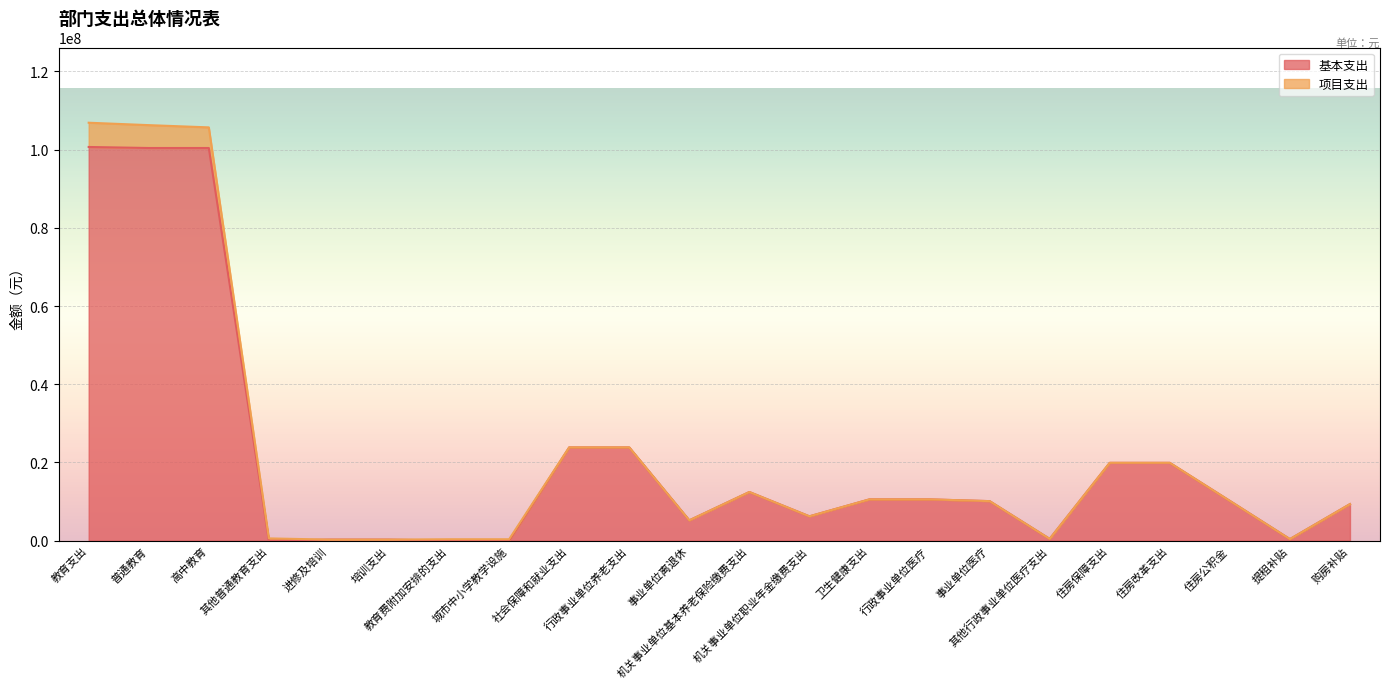

Reading left to right, transcribe all the data shown in this chart.

教育支出=100685760.2	普通教育=100423280.2	高中教育=100423280.2	其他普通教育支出=0.0	进修及培训=262480.0	培训支出=262480.0	教育费附加安排的支出=0.0	城市中小学教学设施=0.0	社会保障和就业支出=23844347.7	行政事业单位养老支出=23844347.7	事业单位离退休=5190434.1	机关事业单位基本养老保险缴费支出=12435942.4	机关事业单位职业年金缴费支出=6217971.2	卫生健康支出=10554203.2	行政事业单位医疗=10554203.2	事业单位医疗=10104203.2	其他行政事业单位医疗支出=450000.0	住房保障支出=19896797.9	住房改革支出=19896797.9	住房公积金=10160716.8	提租补贴=392040.0	购房补贴=9344041.1